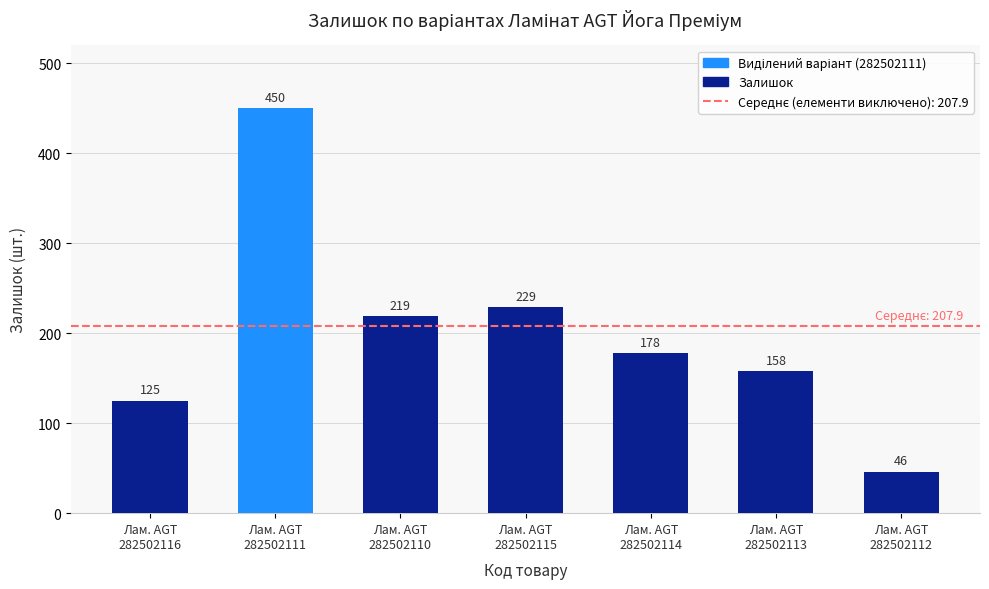

What is the average value?

201